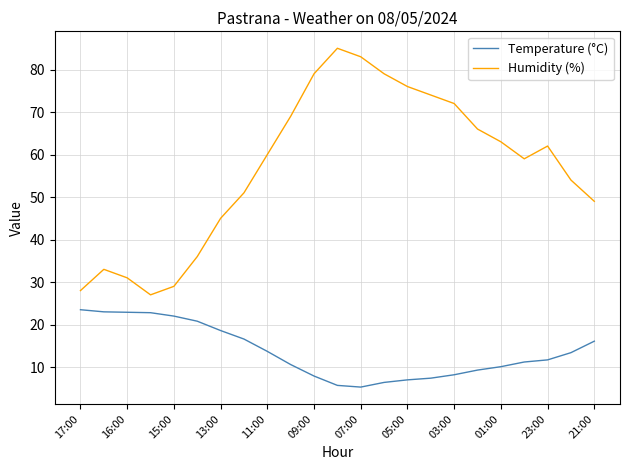

What is the difference between the maximum and minimum values in the Temperature (°C) series?

18.2